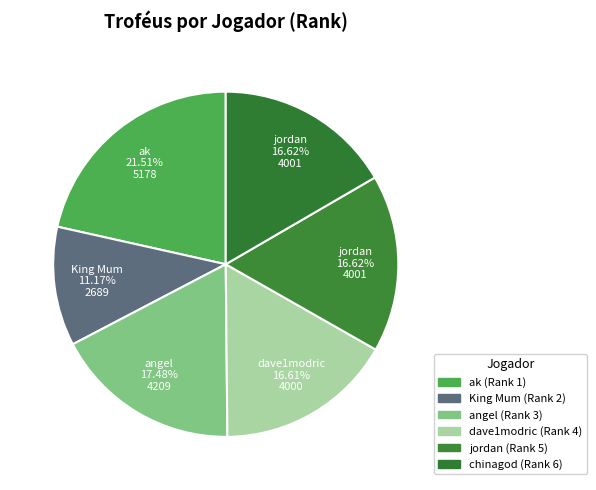

To the nearest percent, what is the difference between the largest and smallest slice percentages?

10%